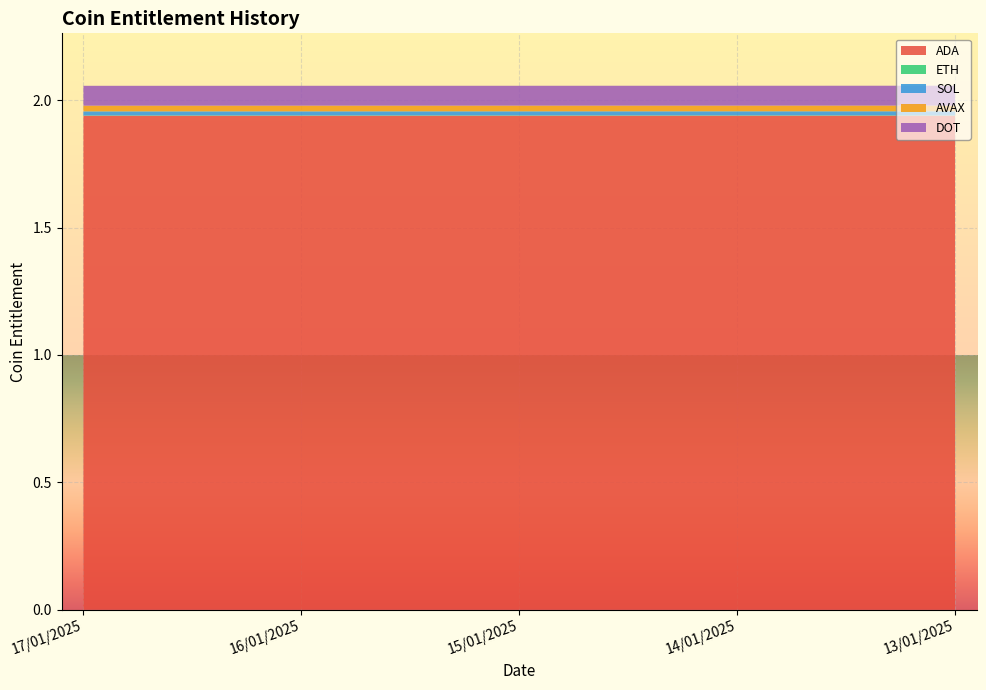

Reading left to right, extract all data points from this chart.

ADA: 17/01/2025=1.9	16/01/2025=1.9	15/01/2025=1.9	14/01/2025=1.9	13/01/2025=1.9
ETH: 17/01/2025=0.0	16/01/2025=0.0	15/01/2025=0.0	14/01/2025=0.0	13/01/2025=0.0
SOL: 17/01/2025=0.0	16/01/2025=0.0	15/01/2025=0.0	14/01/2025=0.0	13/01/2025=0.0
AVAX: 17/01/2025=0.0	16/01/2025=0.0	15/01/2025=0.0	14/01/2025=0.0	13/01/2025=0.0
DOT: 17/01/2025=0.1	16/01/2025=0.1	15/01/2025=0.1	14/01/2025=0.1	13/01/2025=0.1